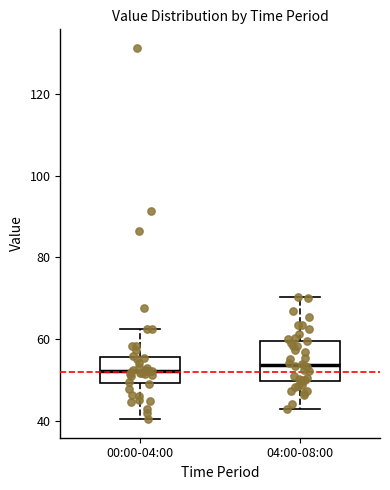

Reading left to right, transcribe this box plot: for each box, give where its median line is, the range the box spans, and where its two whiskers end, as read against the y-axis. The values are not printed on the chart, so give them approximately, as read against the axis.

00:00-04:00: median 52, box 50 to 56, whiskers 40 to 62
04:00-08:00: median 54, box 50 to 60, whiskers 42 to 70